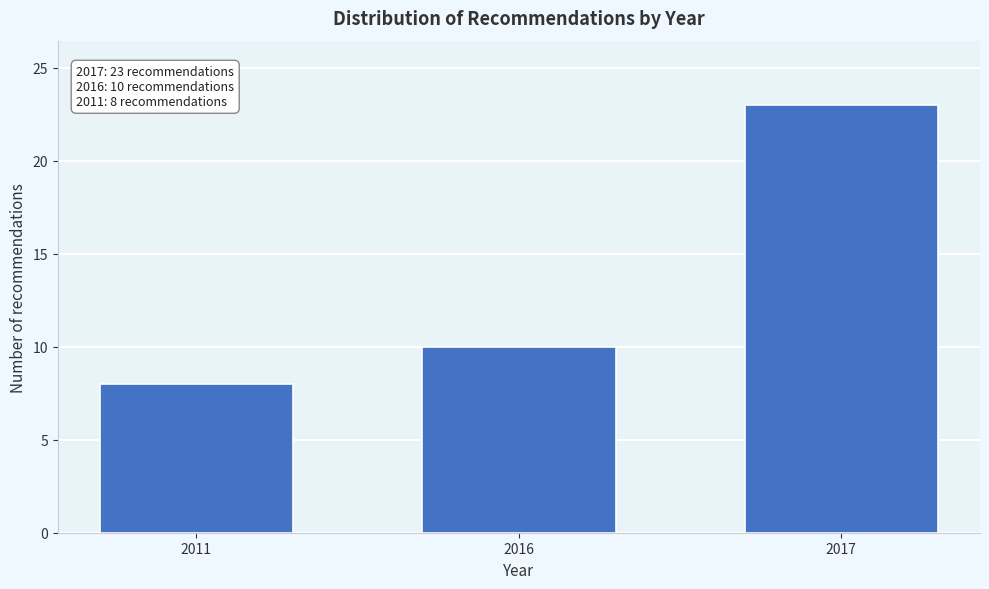

Reading left to right, extract all data points from this chart.

8	10	23